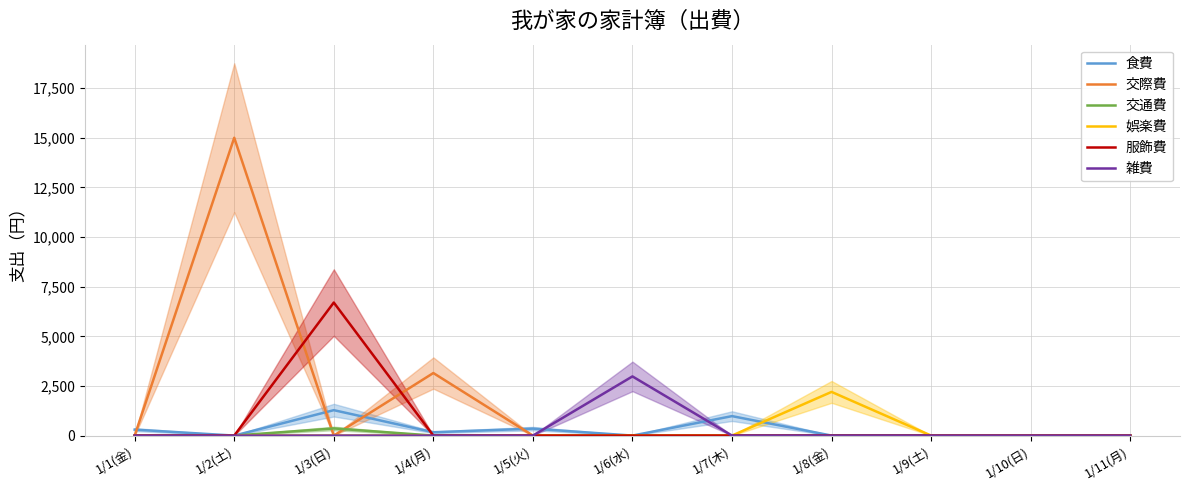

True or false: 交際費 and 雑費 cross at least once.

False